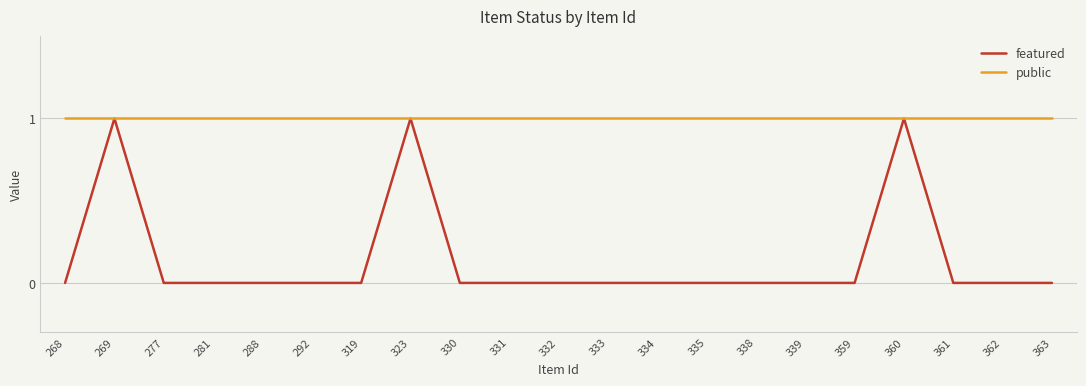

How many lines are shown in the chart?

2